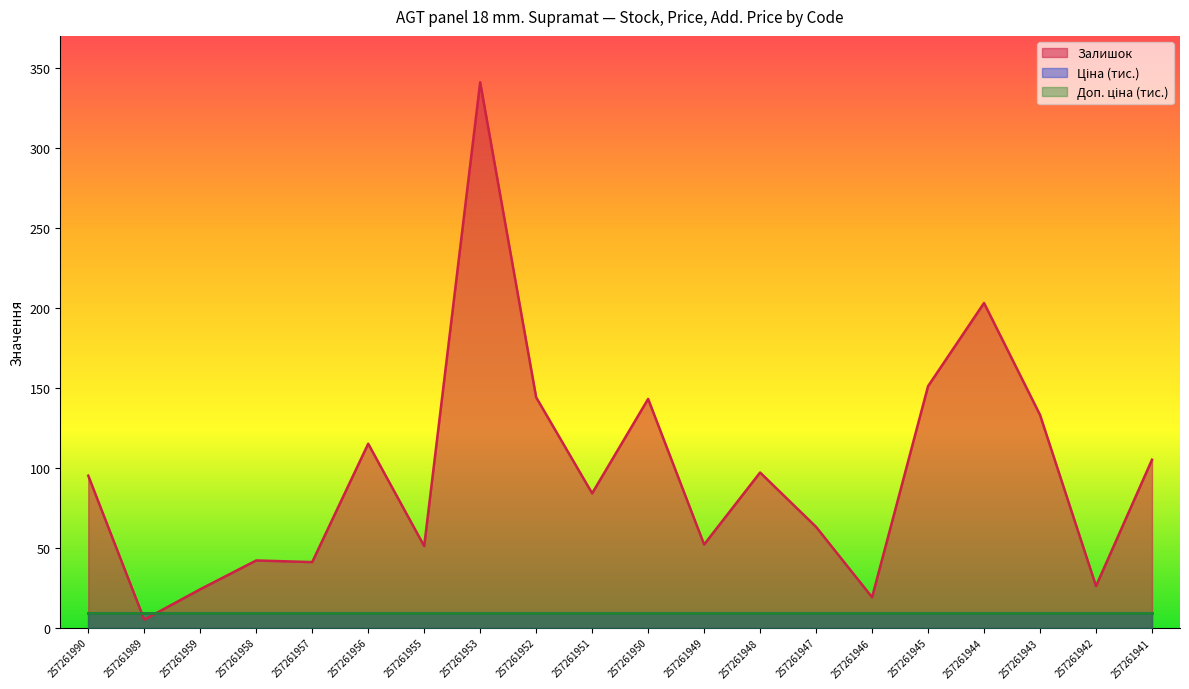

True or false: Доп. ціна (тис.) has a value of 2.5 at 257261946.

False